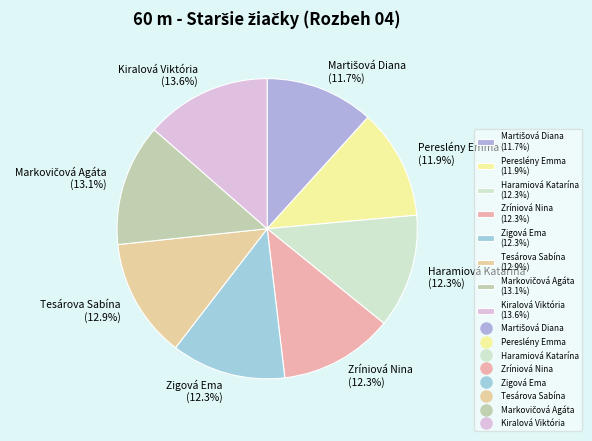

Does any single category account for the majority?

No